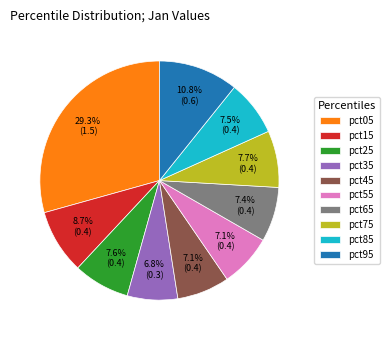

To the nearest percent, what percentage of the pie is pct65?

7%